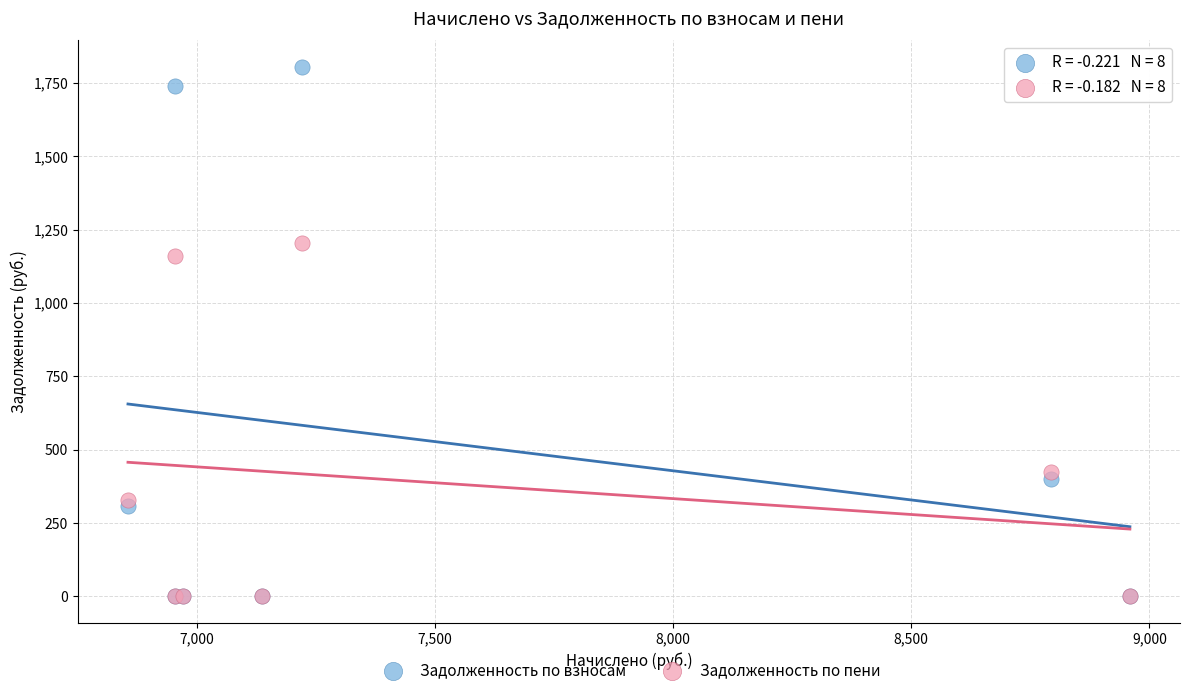

In the Задолженность по взносам series, what Y value is closest to 902?

398.9